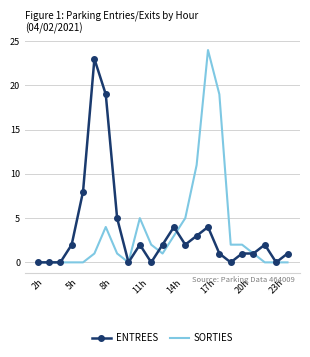

What is the greatest value displayed?

24